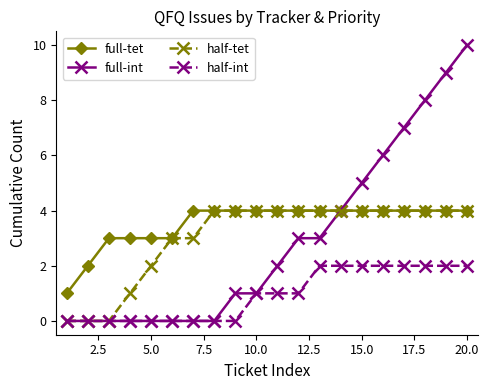

Which series has the largest total across all categories?

full-tet